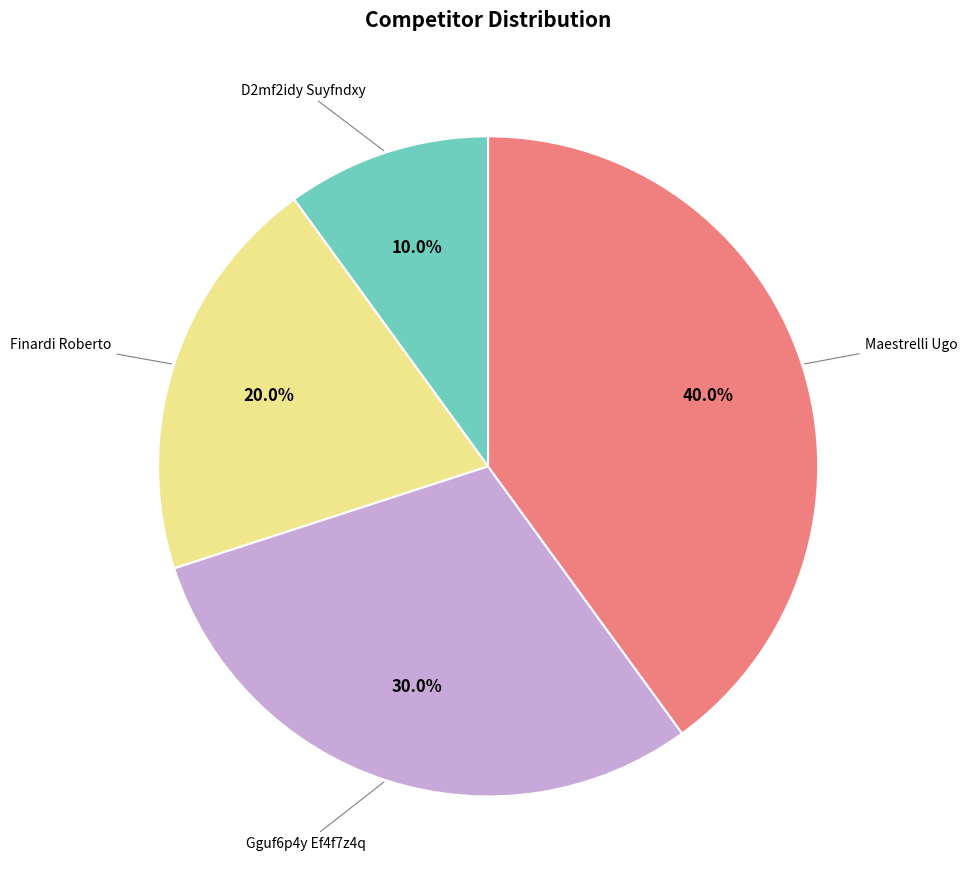

Is there a majority slice in this chart?

No